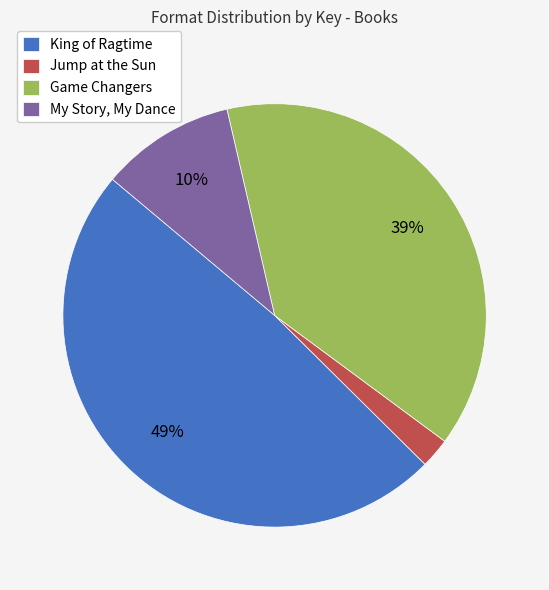

Which category has the smallest portion of the pie?

Jump at the Sun